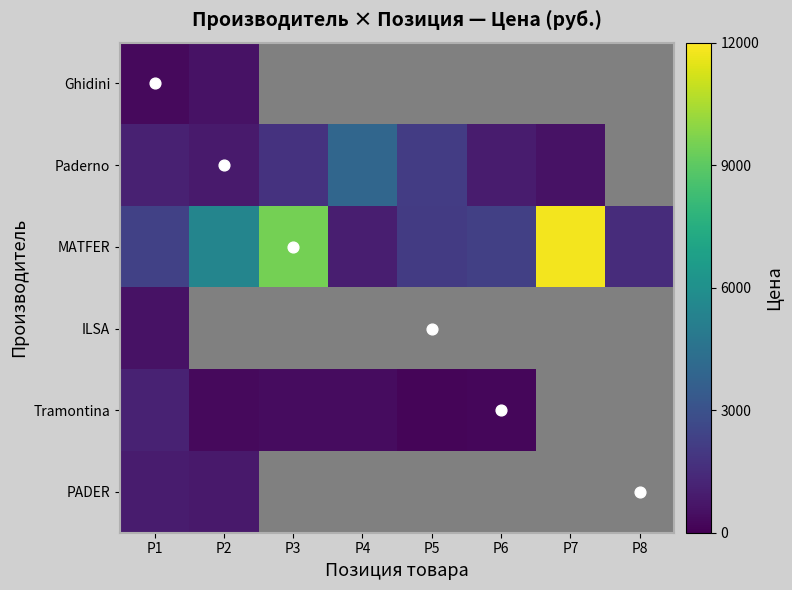

Which series has the largest total across all categories?

MATFER